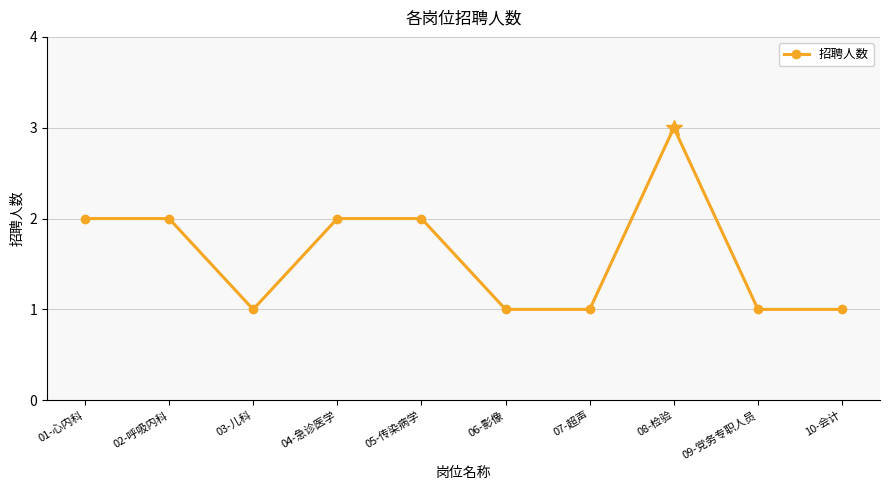

The value at 10-会计 is 1. True or false?

True